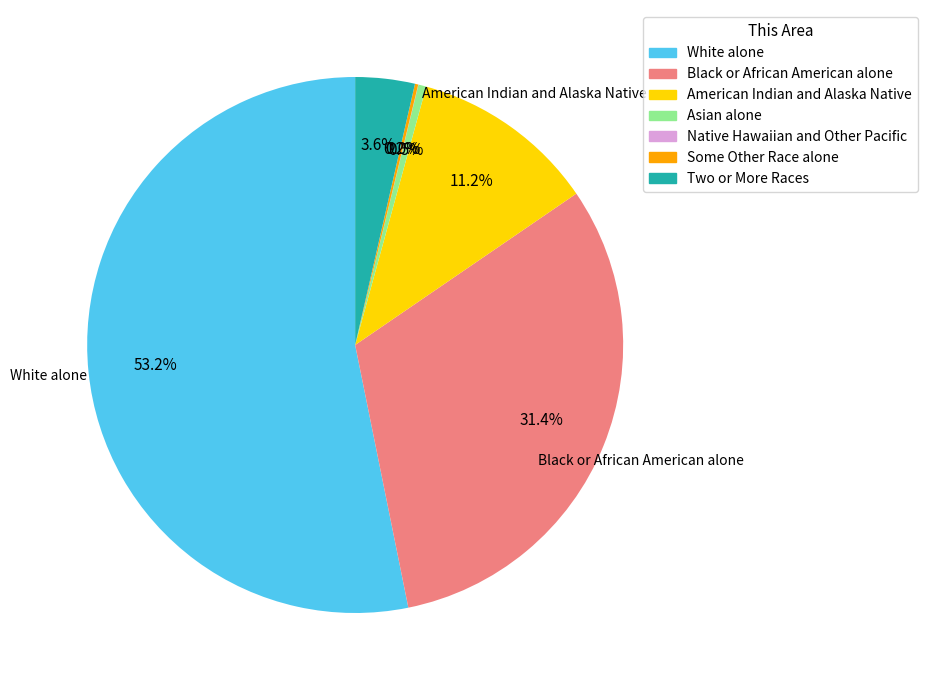

Is the sum of White alone and Two or More Races greater than half?

Yes